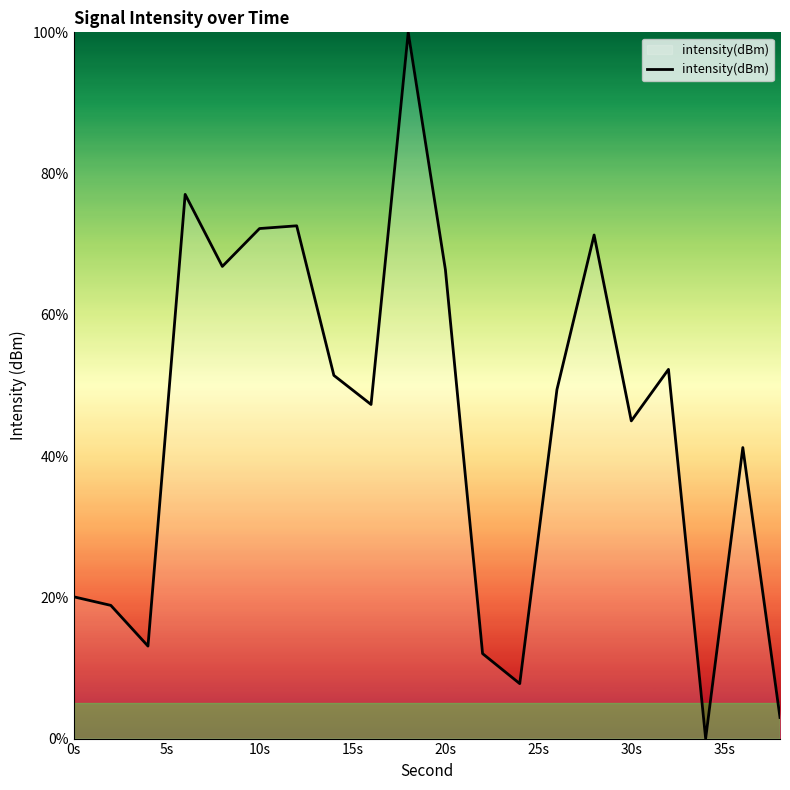

What is the greatest value displayed?

100.0